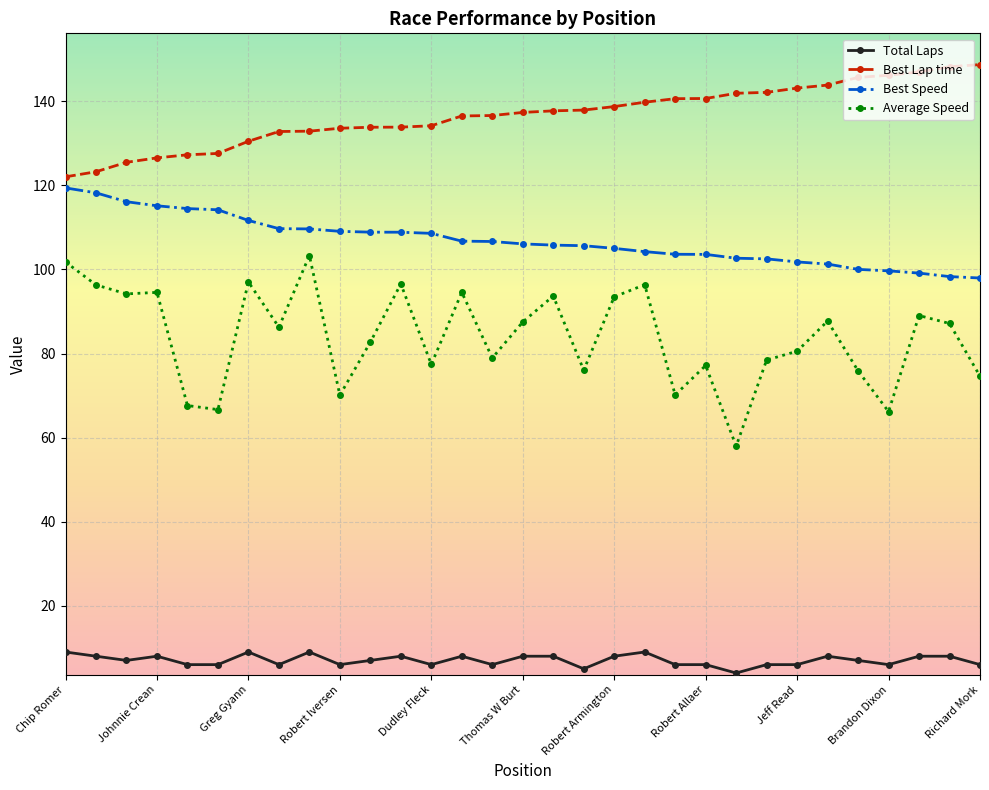

What is the maximum value for Average Speed?

103.3